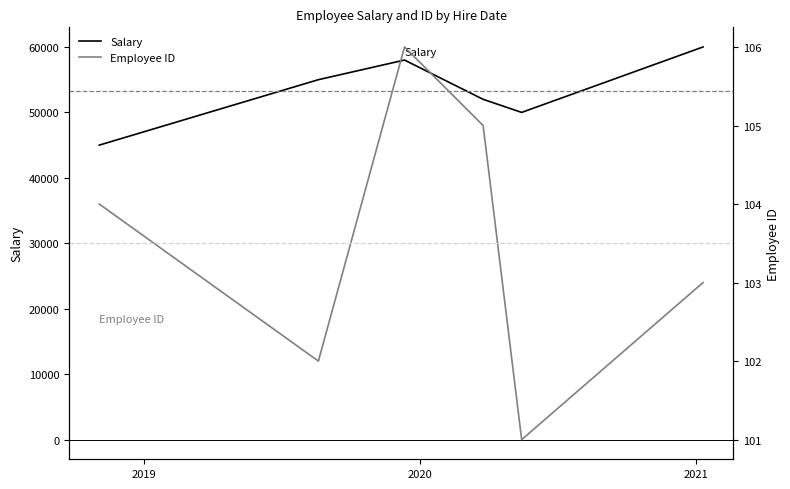

True or false: Employee ID and Salary cross at least once.

False